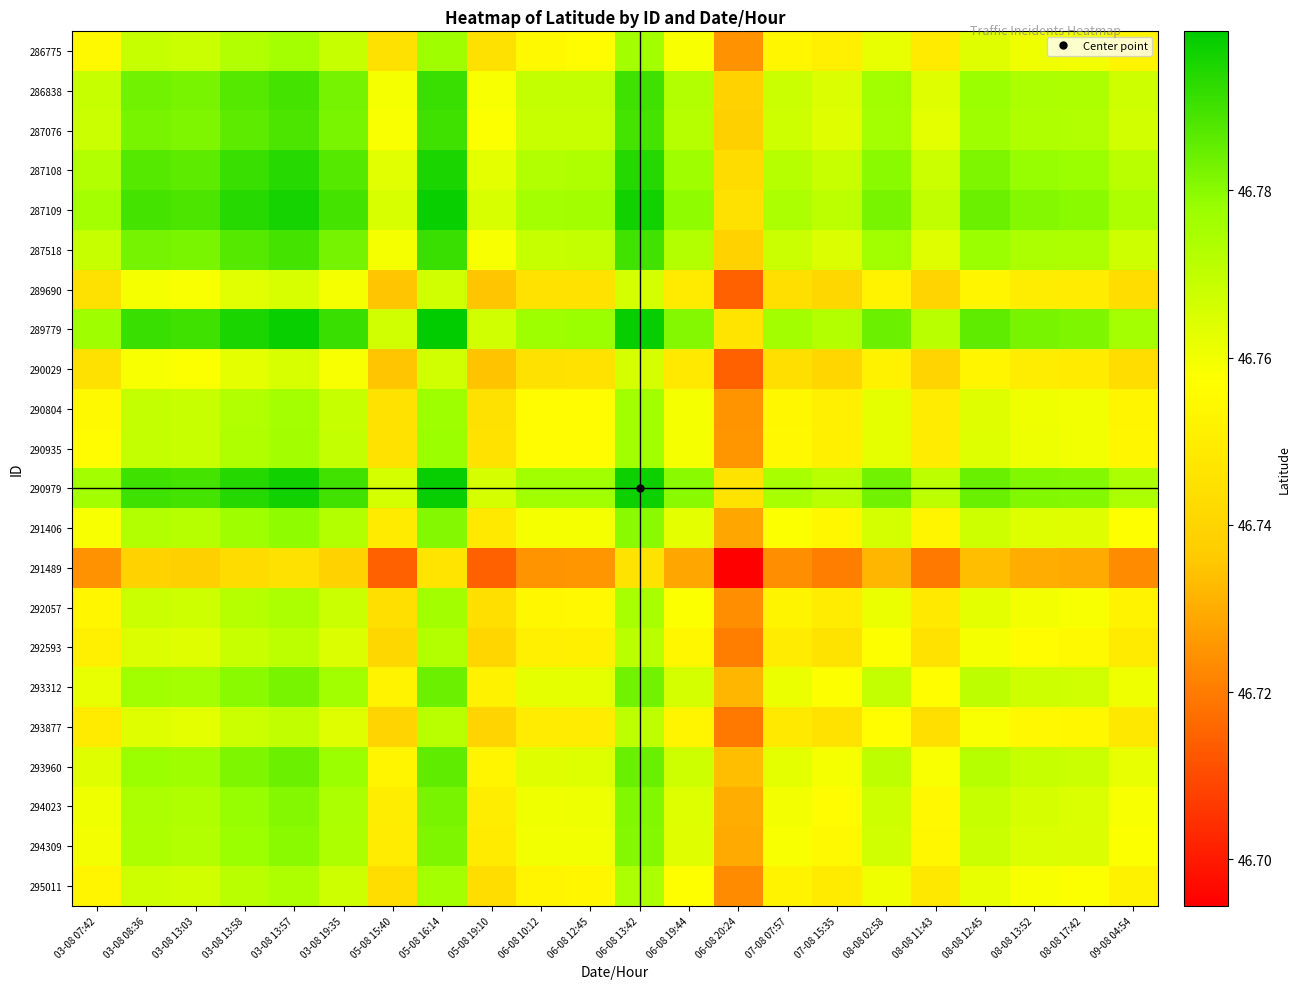

Reading left to right, list all the values displayed in this chart.

286775: 03-08 07:42=46.8	03-08 08:36=46.8	03-08 13:03=46.8	03-08 13:58=46.8	03-08 13:57=46.8	03-08 19:35=46.8	05-08 15:40=46.7	05-08 16:14=46.8	05-08 19:10=46.7	06-08 10:12=46.8	06-08 12:45=46.8	06-08 13:42=46.8	06-08 19:44=46.8	06-08 20:24=46.7	07-08 07:57=46.8	07-08 15:35=46.8	08-08 02:58=46.8	08-08 11:43=46.7	08-08 12:45=46.8	08-08 13:52=46.8	08-08 17:42=46.8	09-08 04:54=46.8
286838: 03-08 07:42=46.8	03-08 08:36=46.8	03-08 13:03=46.8	03-08 13:58=46.8	03-08 13:57=46.8	03-08 19:35=46.8	05-08 15:40=46.8	05-08 16:14=46.8	05-08 19:10=46.8	06-08 10:12=46.8	06-08 12:45=46.8	06-08 13:42=46.8	06-08 19:44=46.8	06-08 20:24=46.7	07-08 07:57=46.8	07-08 15:35=46.8	08-08 02:58=46.8	08-08 11:43=46.8	08-08 12:45=46.8	08-08 13:52=46.8	08-08 17:42=46.8	09-08 04:54=46.8
287076: 03-08 07:42=46.8	03-08 08:36=46.8	03-08 13:03=46.8	03-08 13:58=46.8	03-08 13:57=46.8	03-08 19:35=46.8	05-08 15:40=46.8	05-08 16:14=46.8	05-08 19:10=46.8	06-08 10:12=46.8	06-08 12:45=46.8	06-08 13:42=46.8	06-08 19:44=46.8	06-08 20:24=46.7	07-08 07:57=46.8	07-08 15:35=46.8	08-08 02:58=46.8	08-08 11:43=46.8	08-08 12:45=46.8	08-08 13:52=46.8	08-08 17:42=46.8	09-08 04:54=46.8
287108: 03-08 07:42=46.8	03-08 08:36=46.8	03-08 13:03=46.8	03-08 13:58=46.8	03-08 13:57=46.8	03-08 19:35=46.8	05-08 15:40=46.8	05-08 16:14=46.8	05-08 19:10=46.8	06-08 10:12=46.8	06-08 12:45=46.8	06-08 13:42=46.8	06-08 19:44=46.8	06-08 20:24=46.7	07-08 07:57=46.8	07-08 15:35=46.8	08-08 02:58=46.8	08-08 11:43=46.8	08-08 12:45=46.8	08-08 13:52=46.8	08-08 17:42=46.8	09-08 04:54=46.8
287109: 03-08 07:42=46.8	03-08 08:36=46.8	03-08 13:03=46.8	03-08 13:58=46.8	03-08 13:57=46.8	03-08 19:35=46.8	05-08 15:40=46.8	05-08 16:14=46.8	05-08 19:10=46.8	06-08 10:12=46.8	06-08 12:45=46.8	06-08 13:42=46.8	06-08 19:44=46.8	06-08 20:24=46.7	07-08 07:57=46.8	07-08 15:35=46.8	08-08 02:58=46.8	08-08 11:43=46.8	08-08 12:45=46.8	08-08 13:52=46.8	08-08 17:42=46.8	09-08 04:54=46.8
287518: 03-08 07:42=46.8	03-08 08:36=46.8	03-08 13:03=46.8	03-08 13:58=46.8	03-08 13:57=46.8	03-08 19:35=46.8	05-08 15:40=46.8	05-08 16:14=46.8	05-08 19:10=46.8	06-08 10:12=46.8	06-08 12:45=46.8	06-08 13:42=46.8	06-08 19:44=46.8	06-08 20:24=46.7	07-08 07:57=46.8	07-08 15:35=46.8	08-08 02:58=46.8	08-08 11:43=46.8	08-08 12:45=46.8	08-08 13:52=46.8	08-08 17:42=46.8	09-08 04:54=46.8
289690: 03-08 07:42=46.7	03-08 08:36=46.8	03-08 13:03=46.8	03-08 13:58=46.8	03-08 13:57=46.8	03-08 19:35=46.8	05-08 15:40=46.7	05-08 16:14=46.8	05-08 19:10=46.7	06-08 10:12=46.7	06-08 12:45=46.7	06-08 13:42=46.8	06-08 19:44=46.7	06-08 20:24=46.7	07-08 07:57=46.7	07-08 15:35=46.7	08-08 02:58=46.8	08-08 11:43=46.7	08-08 12:45=46.8	08-08 13:52=46.8	08-08 17:42=46.7	09-08 04:54=46.7
289779: 03-08 07:42=46.8	03-08 08:36=46.8	03-08 13:03=46.8	03-08 13:58=46.8	03-08 13:57=46.8	03-08 19:35=46.8	05-08 15:40=46.8	05-08 16:14=46.8	05-08 19:10=46.8	06-08 10:12=46.8	06-08 12:45=46.8	06-08 13:42=46.8	06-08 19:44=46.8	06-08 20:24=46.7	07-08 07:57=46.8	07-08 15:35=46.8	08-08 02:58=46.8	08-08 11:43=46.8	08-08 12:45=46.8	08-08 13:52=46.8	08-08 17:42=46.8	09-08 04:54=46.8
290029: 03-08 07:42=46.7	03-08 08:36=46.8	03-08 13:03=46.8	03-08 13:58=46.8	03-08 13:57=46.8	03-08 19:35=46.8	05-08 15:40=46.7	05-08 16:14=46.8	05-08 19:10=46.7	06-08 10:12=46.7	06-08 12:45=46.7	06-08 13:42=46.8	06-08 19:44=46.7	06-08 20:24=46.7	07-08 07:57=46.7	07-08 15:35=46.7	08-08 02:58=46.8	08-08 11:43=46.7	08-08 12:45=46.8	08-08 13:52=46.8	08-08 17:42=46.7	09-08 04:54=46.7
290804: 03-08 07:42=46.8	03-08 08:36=46.8	03-08 13:03=46.8	03-08 13:58=46.8	03-08 13:57=46.8	03-08 19:35=46.8	05-08 15:40=46.7	05-08 16:14=46.8	05-08 19:10=46.7	06-08 10:12=46.8	06-08 12:45=46.8	06-08 13:42=46.8	06-08 19:44=46.8	06-08 20:24=46.7	07-08 07:57=46.8	07-08 15:35=46.8	08-08 02:58=46.8	08-08 11:43=46.7	08-08 12:45=46.8	08-08 13:52=46.8	08-08 17:42=46.8	09-08 04:54=46.8
290935: 03-08 07:42=46.8	03-08 08:36=46.8	03-08 13:03=46.8	03-08 13:58=46.8	03-08 13:57=46.8	03-08 19:35=46.8	05-08 15:40=46.7	05-08 16:14=46.8	05-08 19:10=46.7	06-08 10:12=46.8	06-08 12:45=46.8	06-08 13:42=46.8	06-08 19:44=46.8	06-08 20:24=46.7	07-08 07:57=46.8	07-08 15:35=46.8	08-08 02:58=46.8	08-08 11:43=46.8	08-08 12:45=46.8	08-08 13:52=46.8	08-08 17:42=46.8	09-08 04:54=46.8
290979: 03-08 07:42=46.8	03-08 08:36=46.8	03-08 13:03=46.8	03-08 13:58=46.8	03-08 13:57=46.8	03-08 19:35=46.8	05-08 15:40=46.8	05-08 16:14=46.8	05-08 19:10=46.8	06-08 10:12=46.8	06-08 12:45=46.8	06-08 13:42=46.8	06-08 19:44=46.8	06-08 20:24=46.7	07-08 07:57=46.8	07-08 15:35=46.8	08-08 02:58=46.8	08-08 11:43=46.8	08-08 12:45=46.8	08-08 13:52=46.8	08-08 17:42=46.8	09-08 04:54=46.8
291406: 03-08 07:42=46.8	03-08 08:36=46.8	03-08 13:03=46.8	03-08 13:58=46.8	03-08 13:57=46.8	03-08 19:35=46.8	05-08 15:40=46.7	05-08 16:14=46.8	05-08 19:10=46.7	06-08 10:12=46.8	06-08 12:45=46.8	06-08 13:42=46.8	06-08 19:44=46.8	06-08 20:24=46.7	07-08 07:57=46.8	07-08 15:35=46.8	08-08 02:58=46.8	08-08 11:43=46.8	08-08 12:45=46.8	08-08 13:52=46.8	08-08 17:42=46.8	09-08 04:54=46.8
291489: 03-08 07:42=46.7	03-08 08:36=46.7	03-08 13:03=46.7	03-08 13:58=46.7	03-08 13:57=46.7	03-08 19:35=46.7	05-08 15:40=46.7	05-08 16:14=46.7	05-08 19:10=46.7	06-08 10:12=46.7	06-08 12:45=46.7	06-08 13:42=46.7	06-08 19:44=46.7	06-08 20:24=46.7	07-08 07:57=46.7	07-08 15:35=46.7	08-08 02:58=46.7	08-08 11:43=46.7	08-08 12:45=46.7	08-08 13:52=46.7	08-08 17:42=46.7	09-08 04:54=46.7
292057: 03-08 07:42=46.8	03-08 08:36=46.8	03-08 13:03=46.8	03-08 13:58=46.8	03-08 13:57=46.8	03-08 19:35=46.8	05-08 15:40=46.7	05-08 16:14=46.8	05-08 19:10=46.7	06-08 10:12=46.8	06-08 12:45=46.8	06-08 13:42=46.8	06-08 19:44=46.8	06-08 20:24=46.7	07-08 07:57=46.8	07-08 15:35=46.7	08-08 02:58=46.8	08-08 11:43=46.7	08-08 12:45=46.8	08-08 13:52=46.8	08-08 17:42=46.8	09-08 04:54=46.8
292593: 03-08 07:42=46.8	03-08 08:36=46.8	03-08 13:03=46.8	03-08 13:58=46.8	03-08 13:57=46.8	03-08 19:35=46.8	05-08 15:40=46.7	05-08 16:14=46.8	05-08 19:10=46.7	06-08 10:12=46.8	06-08 12:45=46.8	06-08 13:42=46.8	06-08 19:44=46.8	06-08 20:24=46.7	07-08 07:57=46.7	07-08 15:35=46.7	08-08 02:58=46.8	08-08 11:43=46.7	08-08 12:45=46.8	08-08 13:52=46.8	08-08 17:42=46.8	09-08 04:54=46.7
293312: 03-08 07:42=46.8	03-08 08:36=46.8	03-08 13:03=46.8	03-08 13:58=46.8	03-08 13:57=46.8	03-08 19:35=46.8	05-08 15:40=46.8	05-08 16:14=46.8	05-08 19:10=46.8	06-08 10:12=46.8	06-08 12:45=46.8	06-08 13:42=46.8	06-08 19:44=46.8	06-08 20:24=46.7	07-08 07:57=46.8	07-08 15:35=46.8	08-08 02:58=46.8	08-08 11:43=46.8	08-08 12:45=46.8	08-08 13:52=46.8	08-08 17:42=46.8	09-08 04:54=46.8
293877: 03-08 07:42=46.7	03-08 08:36=46.8	03-08 13:03=46.8	03-08 13:58=46.8	03-08 13:57=46.8	03-08 19:35=46.8	05-08 15:40=46.7	05-08 16:14=46.8	05-08 19:10=46.7	06-08 10:12=46.7	06-08 12:45=46.8	06-08 13:42=46.8	06-08 19:44=46.8	06-08 20:24=46.7	07-08 07:57=46.7	07-08 15:35=46.7	08-08 02:58=46.8	08-08 11:43=46.7	08-08 12:45=46.8	08-08 13:52=46.8	08-08 17:42=46.8	09-08 04:54=46.7
293960: 03-08 07:42=46.8	03-08 08:36=46.8	03-08 13:03=46.8	03-08 13:58=46.8	03-08 13:57=46.8	03-08 19:35=46.8	05-08 15:40=46.8	05-08 16:14=46.8	05-08 19:10=46.8	06-08 10:12=46.8	06-08 12:45=46.8	06-08 13:42=46.8	06-08 19:44=46.8	06-08 20:24=46.7	07-08 07:57=46.8	07-08 15:35=46.8	08-08 02:58=46.8	08-08 11:43=46.8	08-08 12:45=46.8	08-08 13:52=46.8	08-08 17:42=46.8	09-08 04:54=46.8
294023: 03-08 07:42=46.8	03-08 08:36=46.8	03-08 13:03=46.8	03-08 13:58=46.8	03-08 13:57=46.8	03-08 19:35=46.8	05-08 15:40=46.8	05-08 16:14=46.8	05-08 19:10=46.8	06-08 10:12=46.8	06-08 12:45=46.8	06-08 13:42=46.8	06-08 19:44=46.8	06-08 20:24=46.7	07-08 07:57=46.8	07-08 15:35=46.8	08-08 02:58=46.8	08-08 11:43=46.8	08-08 12:45=46.8	08-08 13:52=46.8	08-08 17:42=46.8	09-08 04:54=46.8
294309: 03-08 07:42=46.8	03-08 08:36=46.8	03-08 13:03=46.8	03-08 13:58=46.8	03-08 13:57=46.8	03-08 19:35=46.8	05-08 15:40=46.7	05-08 16:14=46.8	05-08 19:10=46.7	06-08 10:12=46.8	06-08 12:45=46.8	06-08 13:42=46.8	06-08 19:44=46.8	06-08 20:24=46.7	07-08 07:57=46.8	07-08 15:35=46.8	08-08 02:58=46.8	08-08 11:43=46.8	08-08 12:45=46.8	08-08 13:52=46.8	08-08 17:42=46.8	09-08 04:54=46.8
295011: 03-08 07:42=46.8	03-08 08:36=46.8	03-08 13:03=46.8	03-08 13:58=46.8	03-08 13:57=46.8	03-08 19:35=46.8	05-08 15:40=46.7	05-08 16:14=46.8	05-08 19:10=46.7	06-08 10:12=46.8	06-08 12:45=46.8	06-08 13:42=46.8	06-08 19:44=46.8	06-08 20:24=46.7	07-08 07:57=46.8	07-08 15:35=46.7	08-08 02:58=46.8	08-08 11:43=46.7	08-08 12:45=46.8	08-08 13:52=46.8	08-08 17:42=46.8	09-08 04:54=46.8